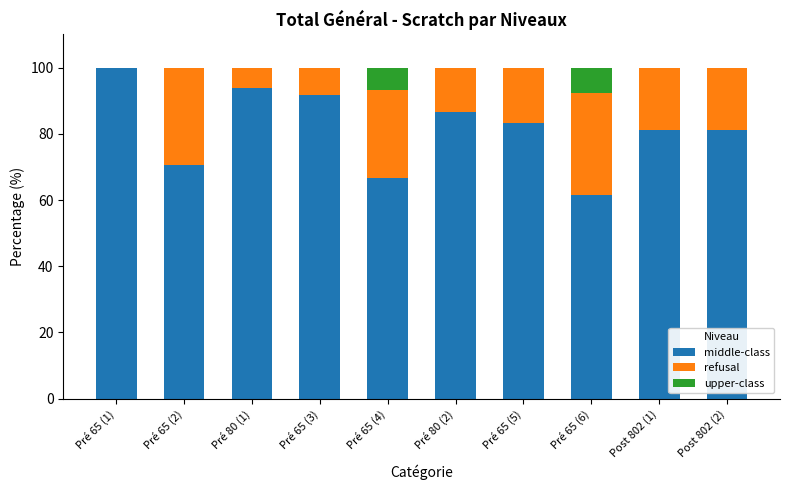

At which label does middle-class reach its peak?

Pré 65 (1)